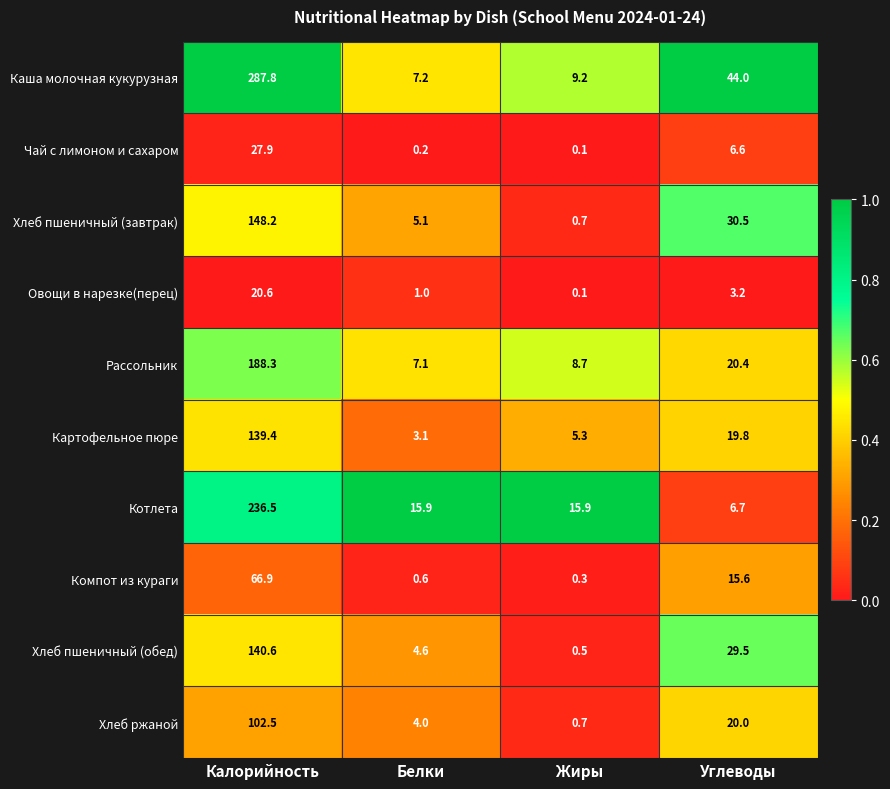

At which label does Рассольник reach its peak?

Калорийность